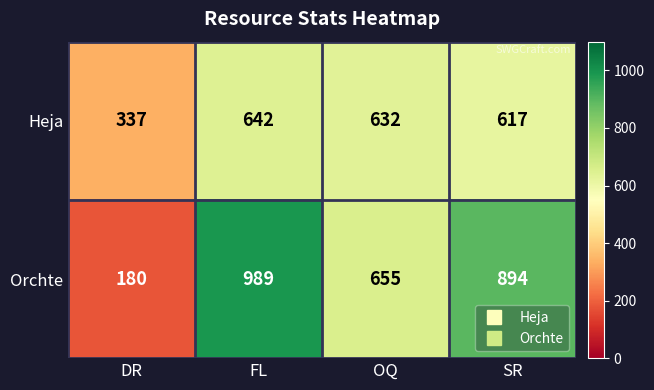

Rank the series at FL from lowest to highest value.

Heja, Orchte